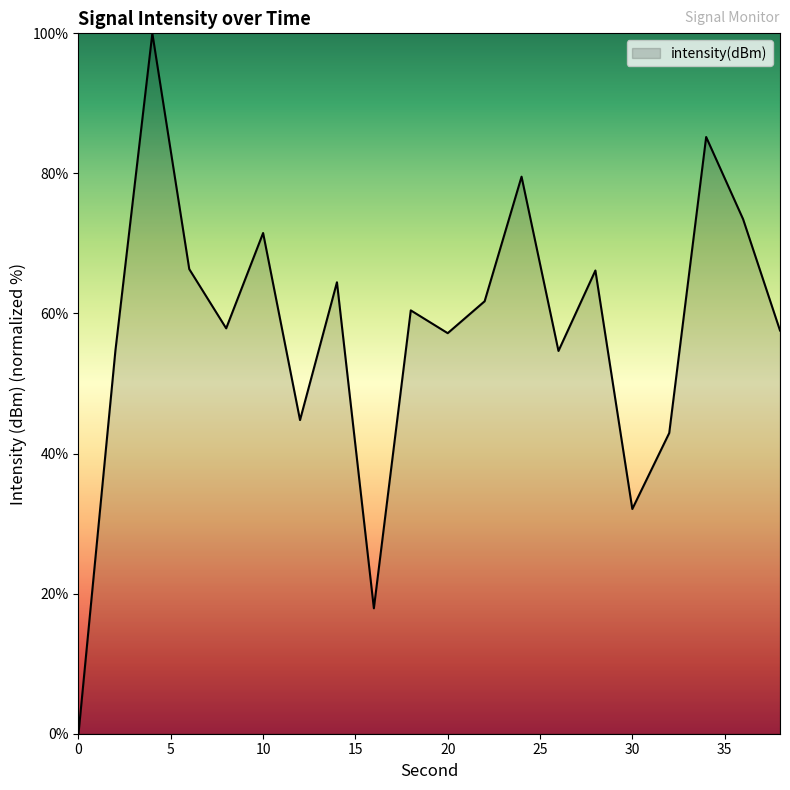

What is the difference between the maximum and minimum values?

100.0